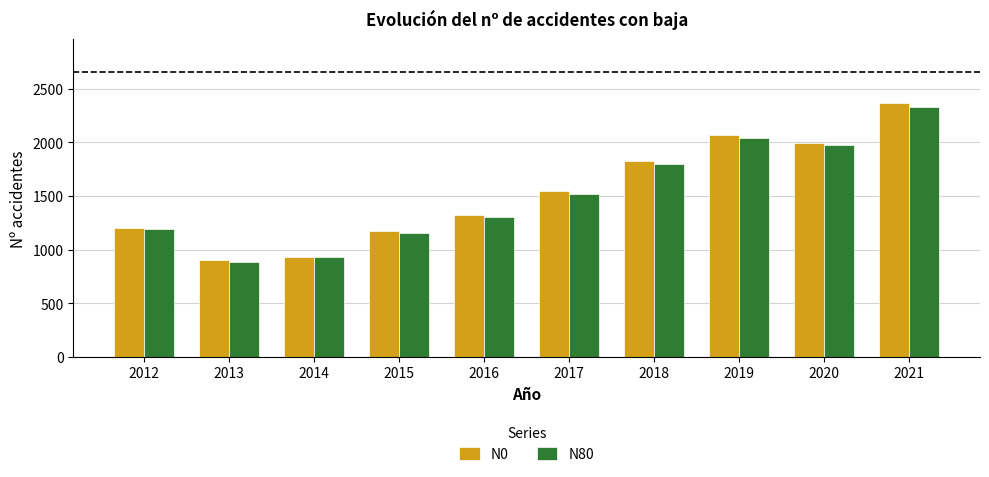

Rank the series by their maximum value, from highest to lowest.

N0, N80